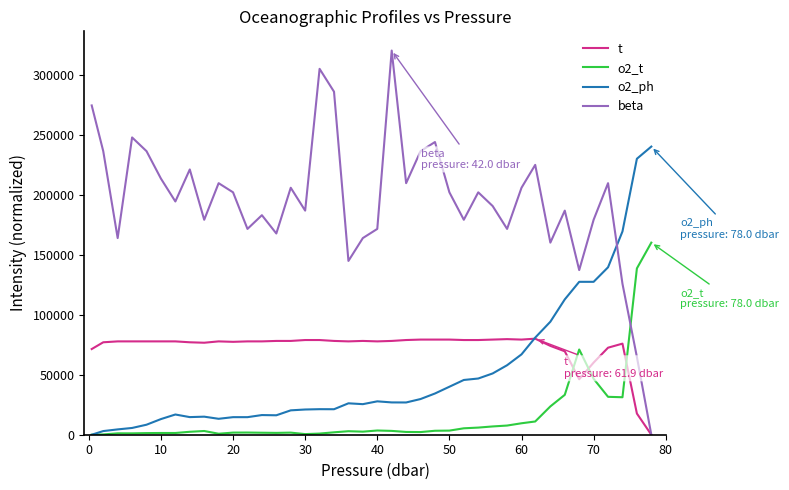

How many lines are shown in the chart?

4